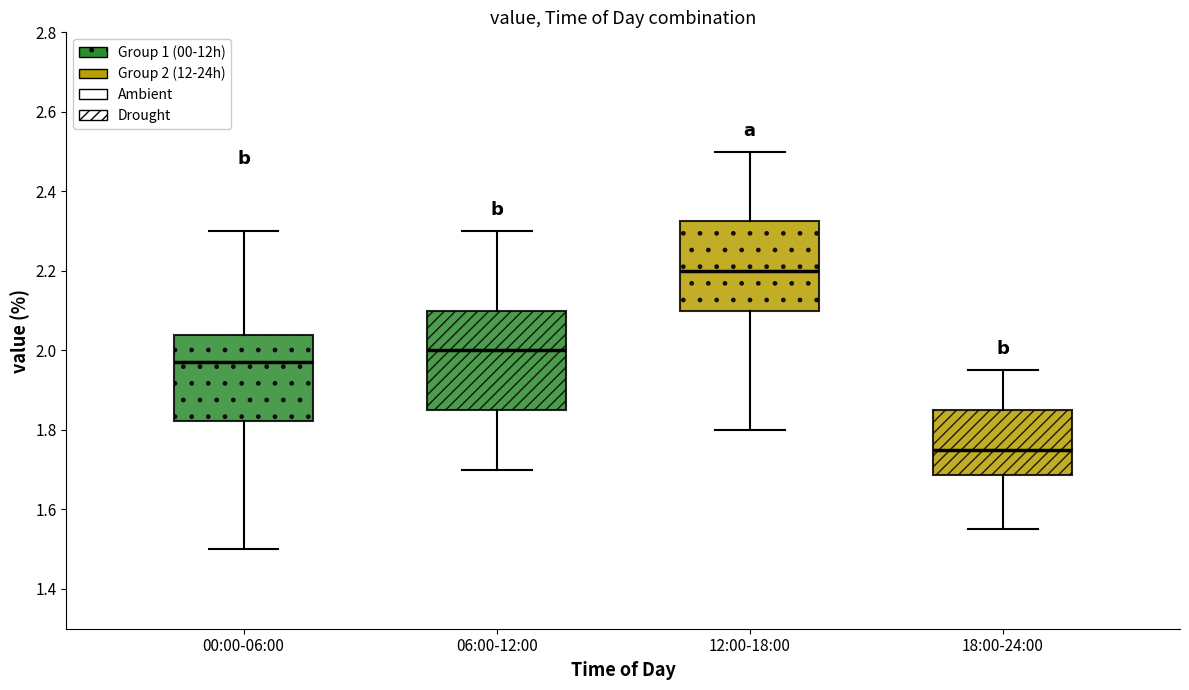

Reading left to right, transcribe this box plot: for each box, give where its median line is, the range the box spans, and where its two whiskers end, as read against the y-axis. The values are not printed on the chart, so give them approximately, as read against the axis.

00:00-06:00: median 1.98, box 1.82 to 2.04, whiskers 1.50 to 2.30
06:00-12:00: median 2.00, box 1.86 to 2.10, whiskers 1.70 to 2.30
12:00-18:00: median 2.20, box 2.10 to 2.32, whiskers 1.80 to 2.50
18:00-24:00: median 1.76, box 1.68 to 1.86, whiskers 1.56 to 1.96